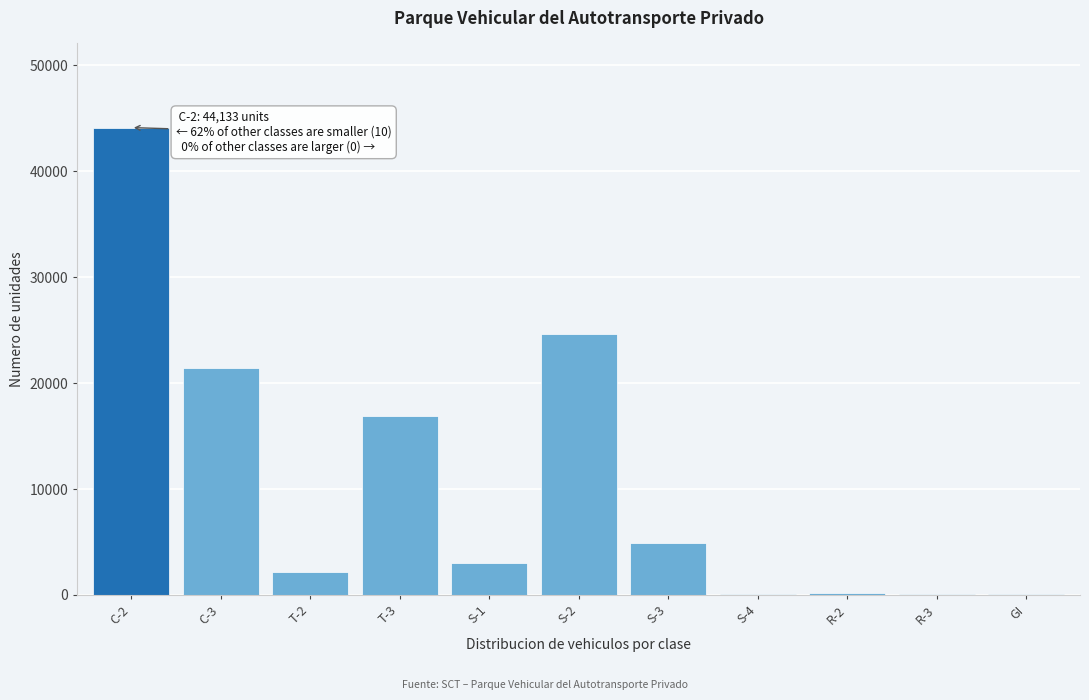

Is it true that the value at S-3 is 4928?

True